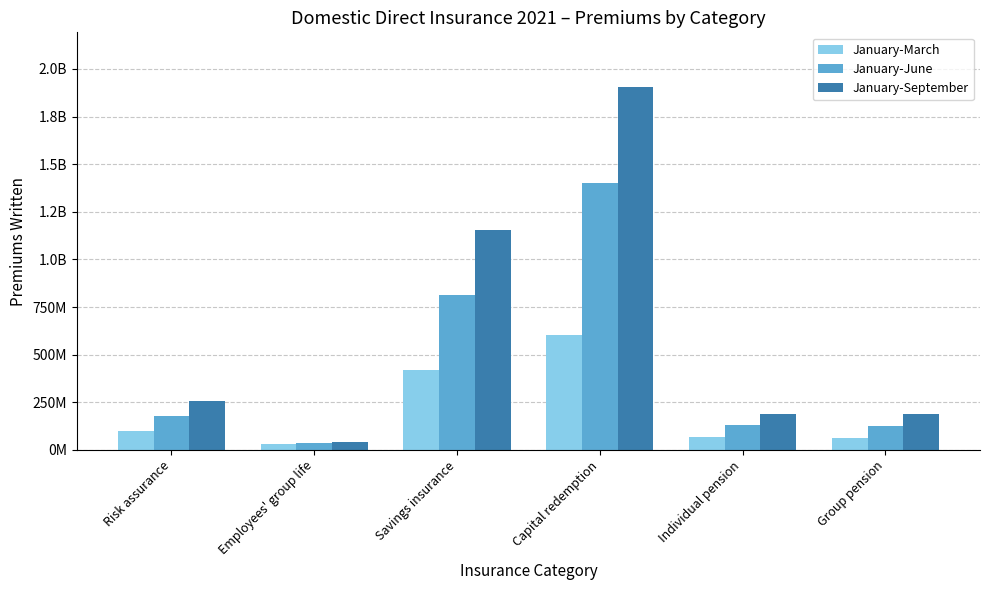

What is the maximum value shown in the chart?

1906147584.5